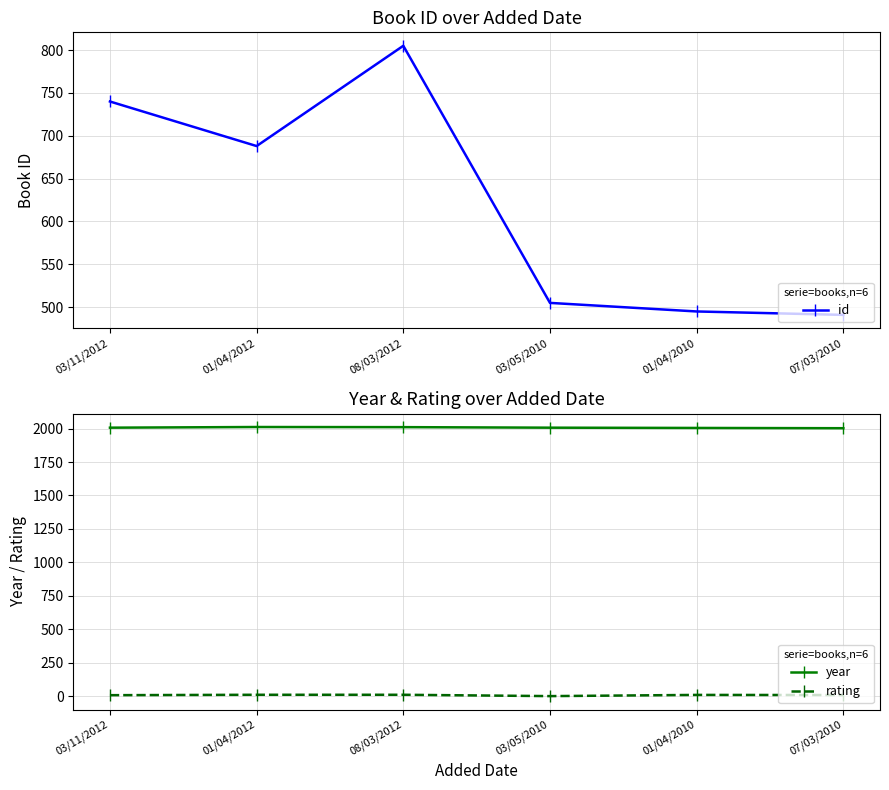

True or false: rating has more than 0 points higher than both neighbors.

True